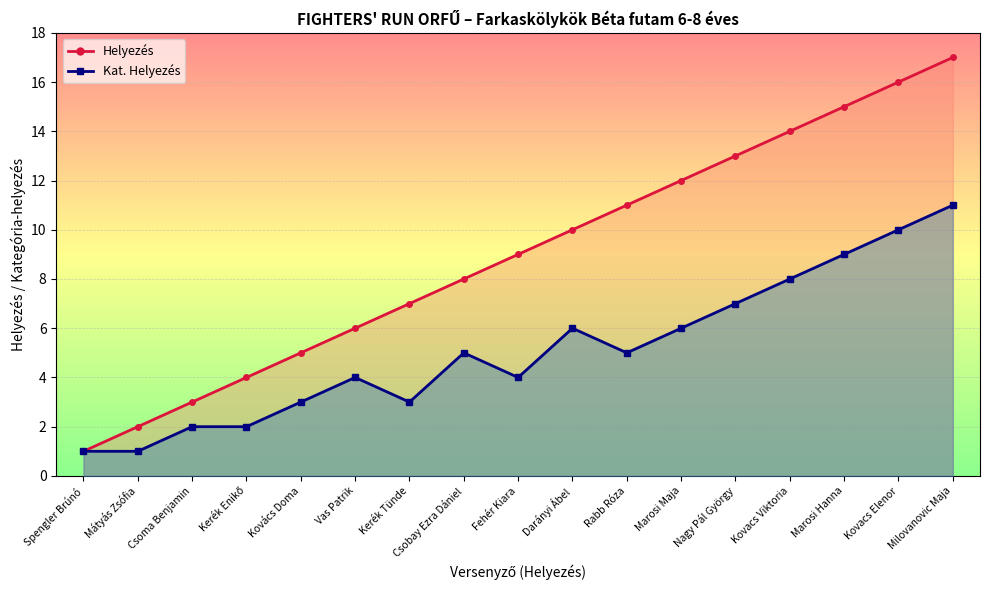

What is the difference between the Kat. Helyezés values at Nagy Pál György and Marosi Hanna?

2